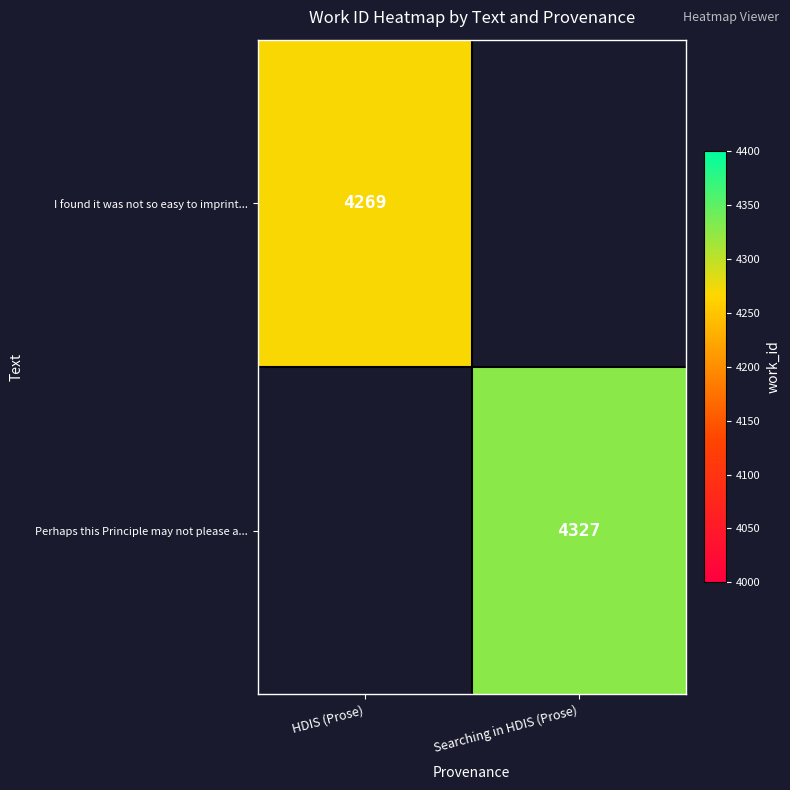

At how many categories does at least one series exceed 4295?

1